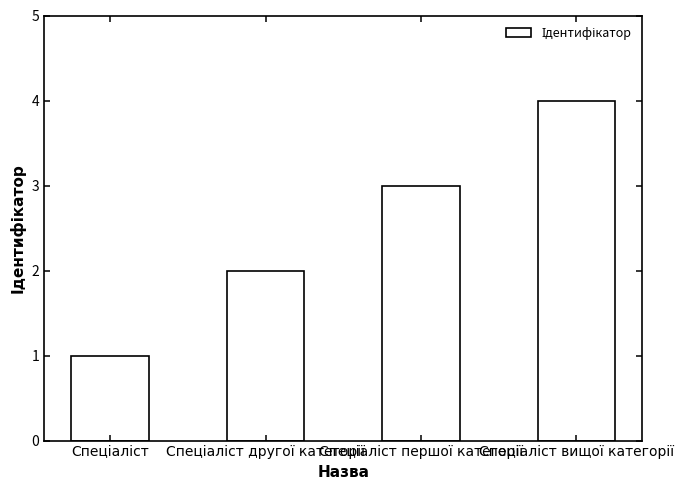

What is the maximum value shown in the chart?

4